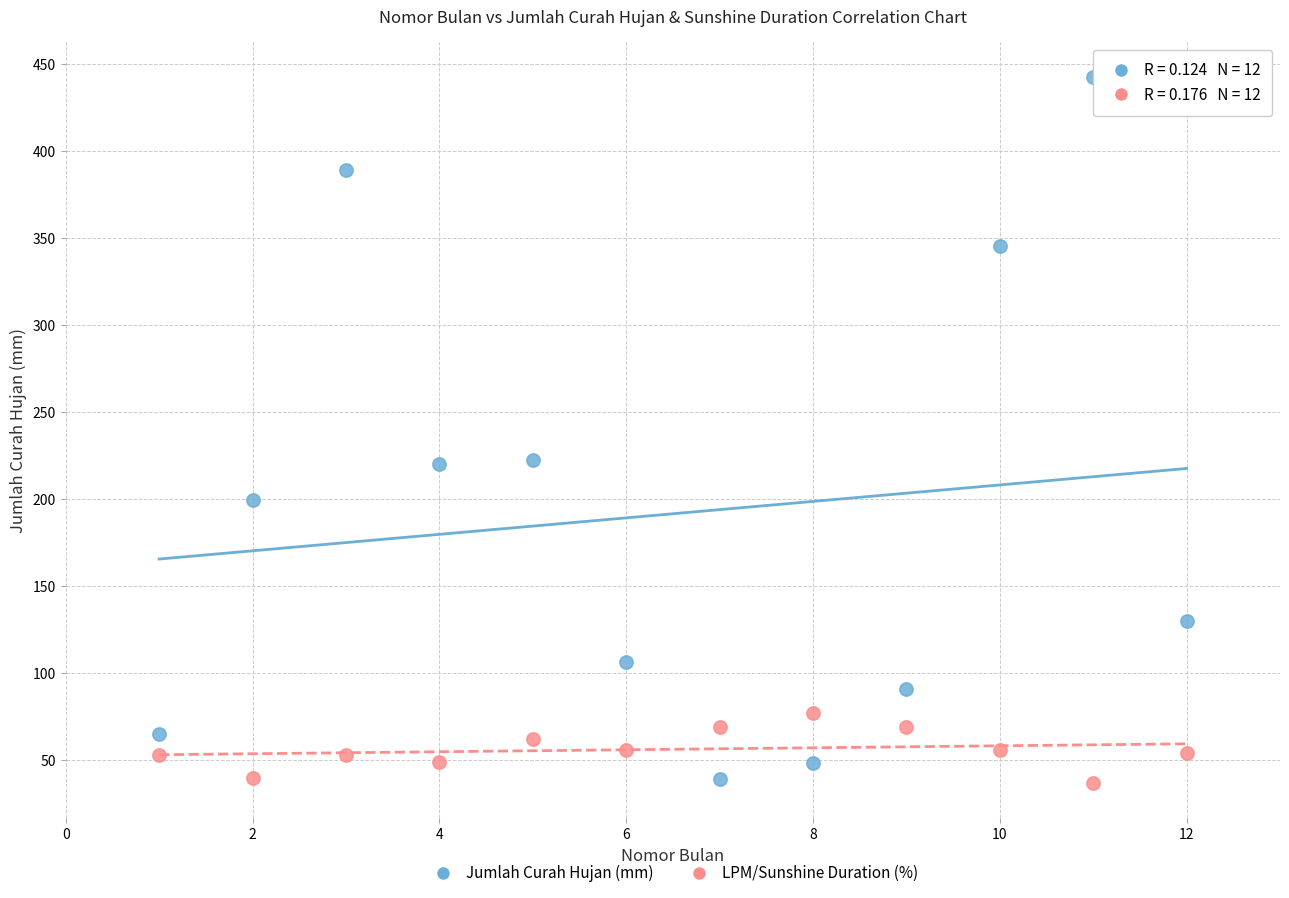

What is the X range (max minus min) for the scatter plot?

11.0